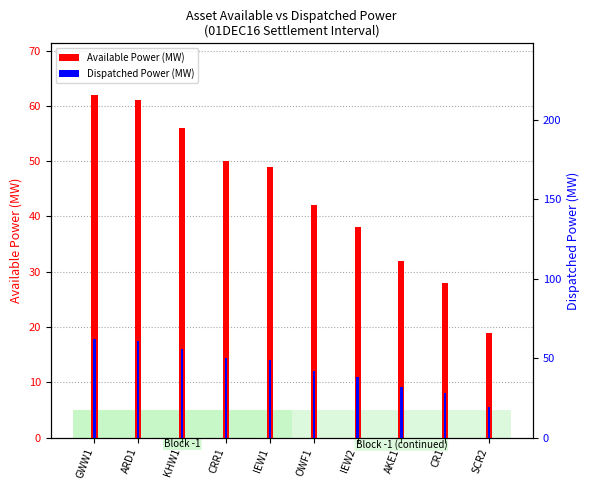

What is the average value of the Available Power (MW) series?

44